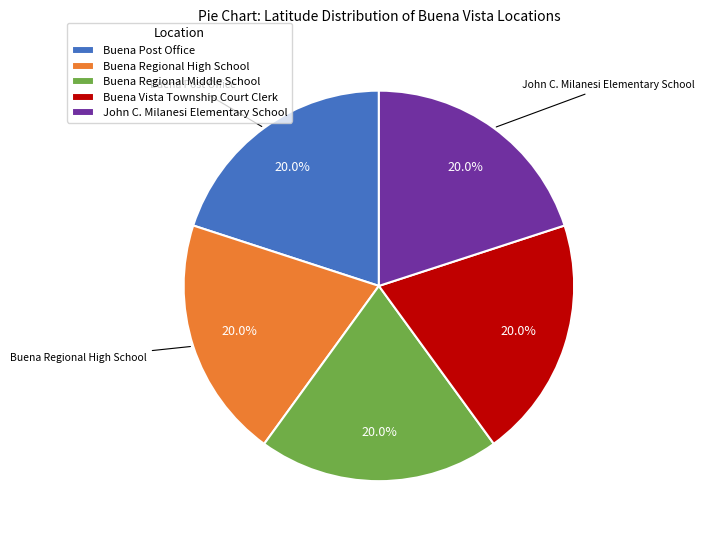

How many slices are in this pie chart?

5